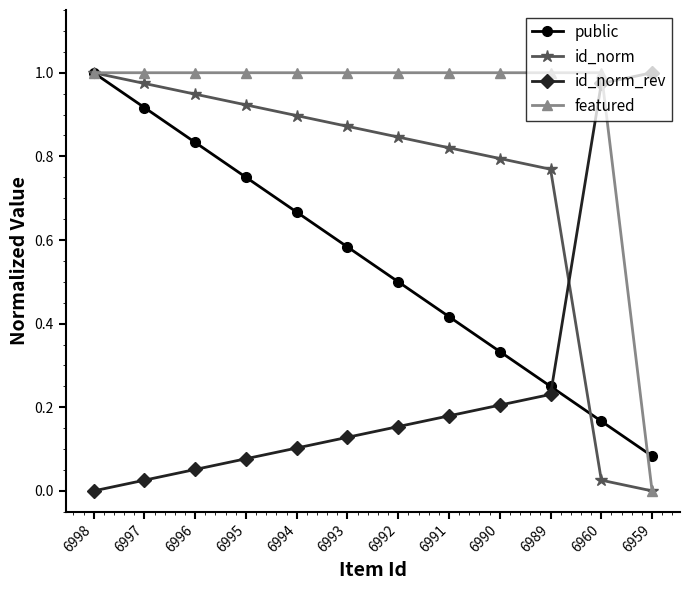

Rank the series by their average value, from lowest to highest.

id_norm_rev, public, id_norm, featured